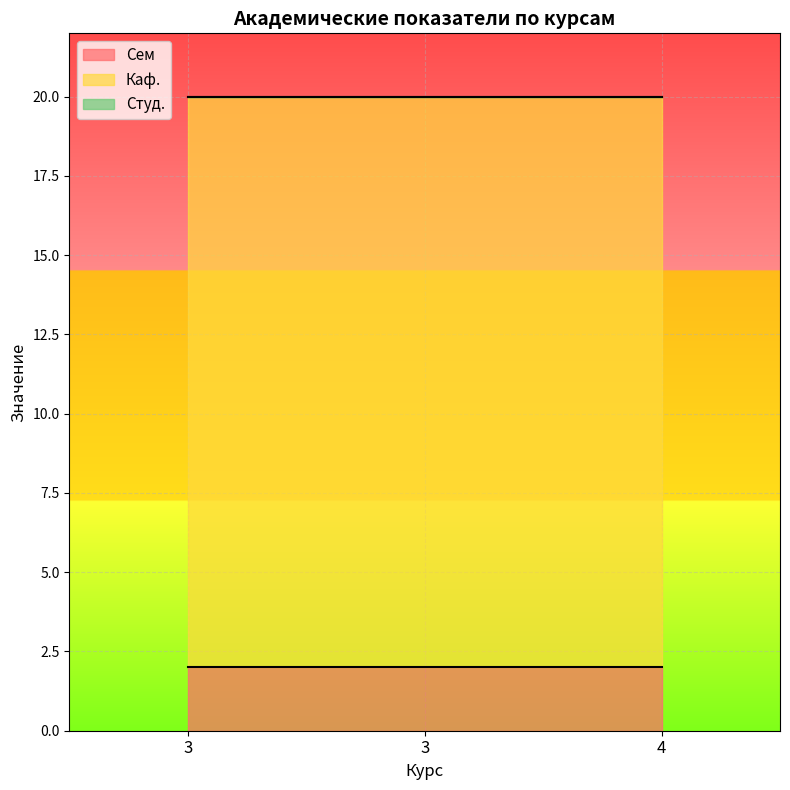

Which series has the largest total across all categories?

Каф.